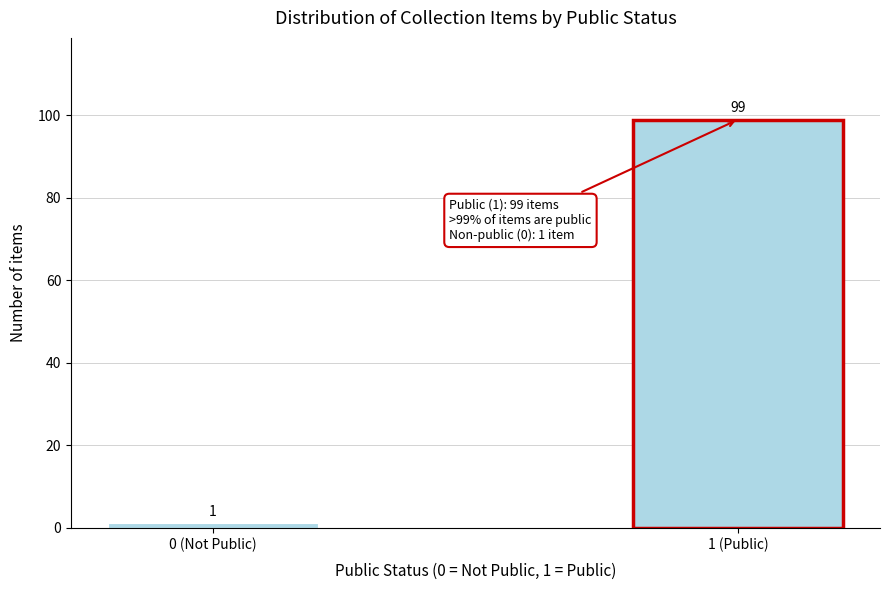

Reading left to right, what are all the values shown in this chart?

1	99